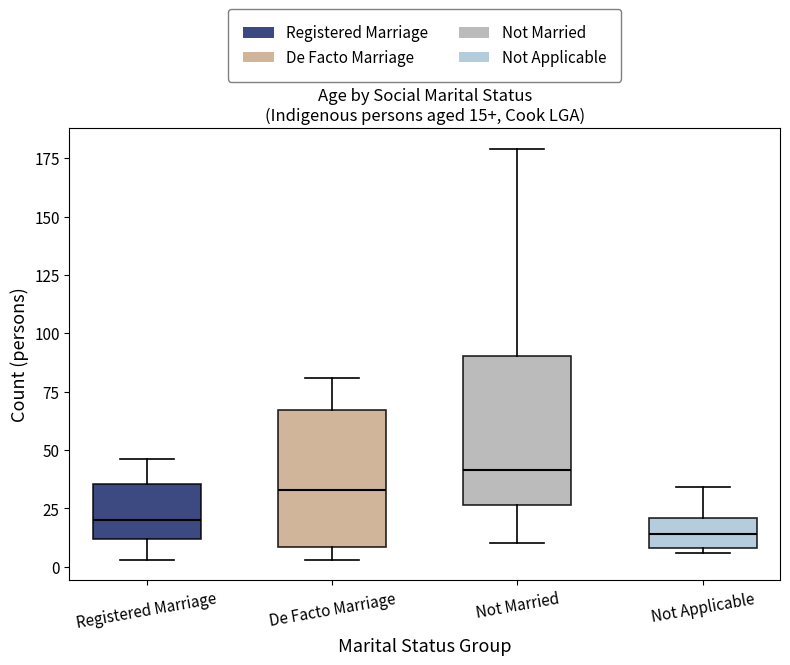

Which box's median line is the lowest?

Not Applicable